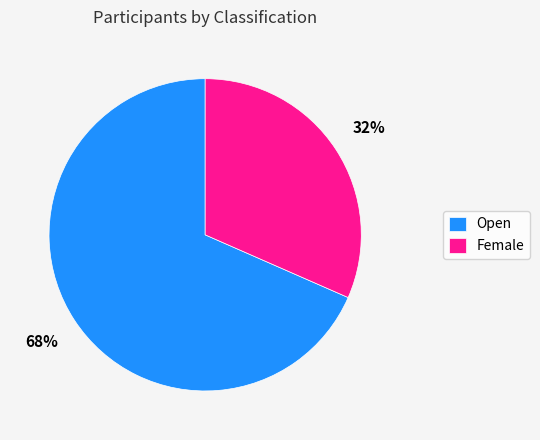

Approximately how many times larger is the value at Female compared to Open?

0.5